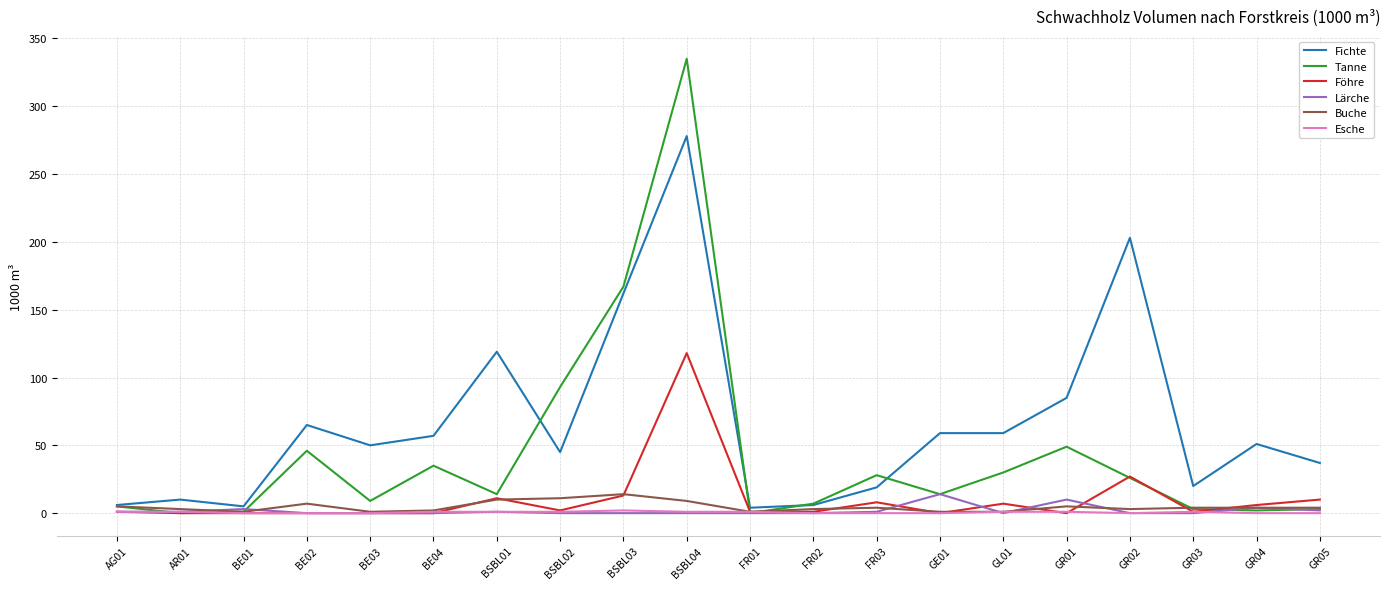

What are all the series names shown in the legend?

Fichte, Tanne, Föhre, Lärche, Buche, Esche